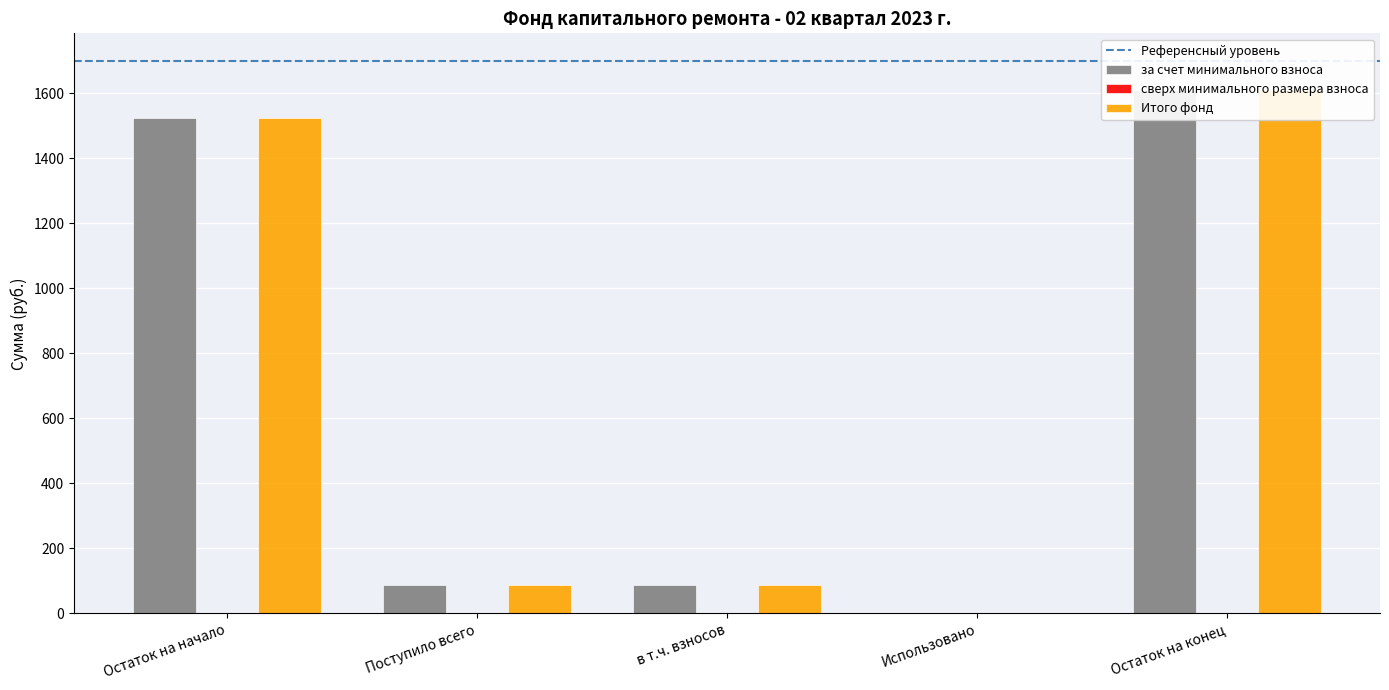

Reading right to left, extract all data points from this chart.

за счет минимального взноса: 1610.2	0.0	87.3	87.3	1523.0
Итого фонд: 1610.2	0.0	87.3	87.3	1523.0